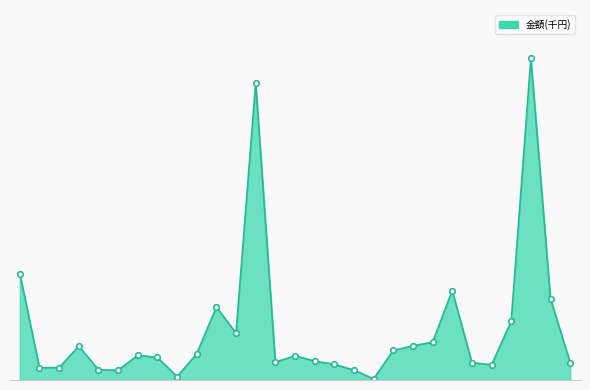

Rank the categories by value from highest to lowest.

大阪, 東京, 北海道, 愛知, 兵庫, 埼玉, 京都, 千葉, 静岡, 岐阜, 宮城, 長野, 群馬, 福島, 新潟, 茨城, 富山, 神奈川, 三重, 奈良, 石川, 滋賀, 岩手, 青森, 秋田, 福井, 山形, 栃木, 山梨